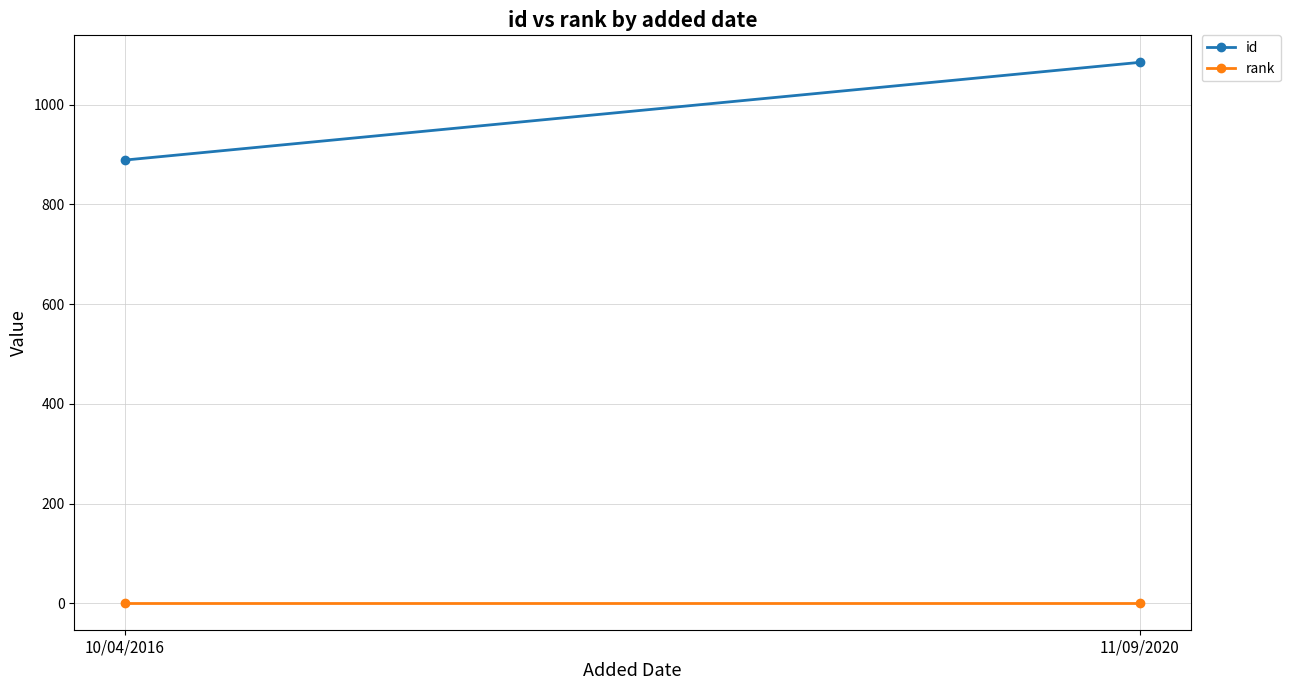

Reading right to left, extract all data points from this chart.

id: 11/09/2020=1085	10/04/2016=889
rank: 11/09/2020=1	10/04/2016=1